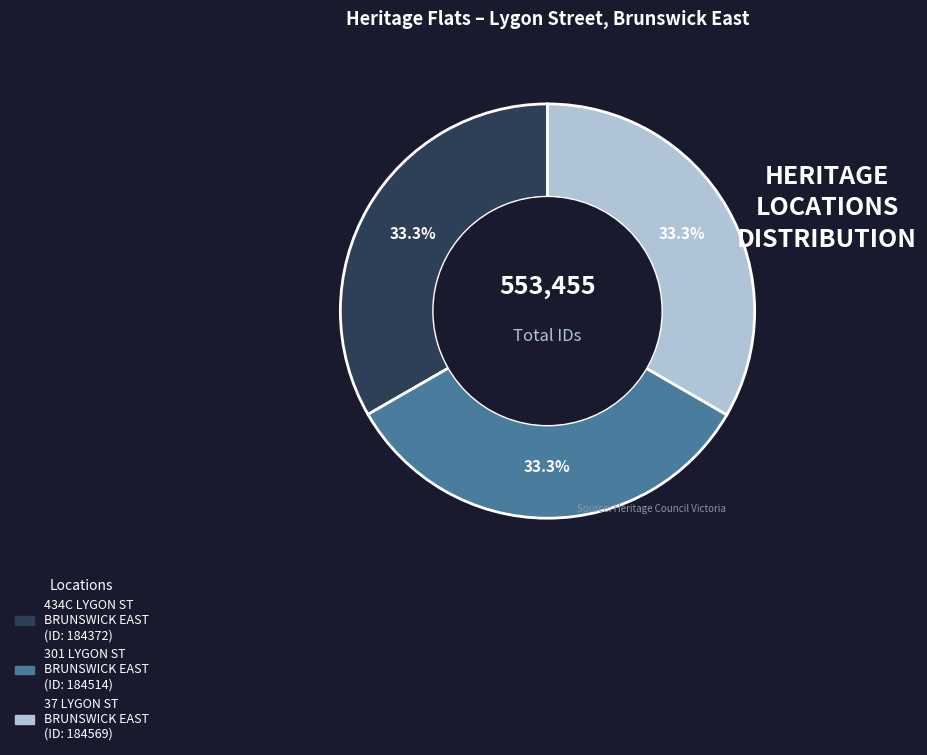

Does 301 LYGON ST BRUNSWICK EAST (ID: 184514) represent more than half of the total?

No